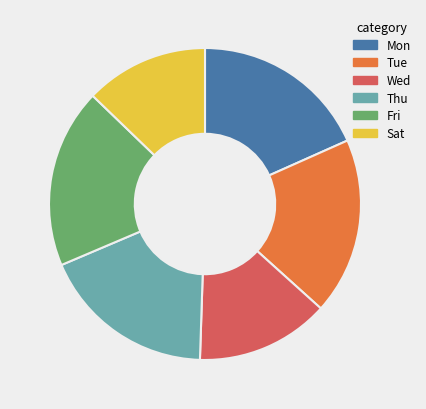

Which slice is the smallest?

Sat